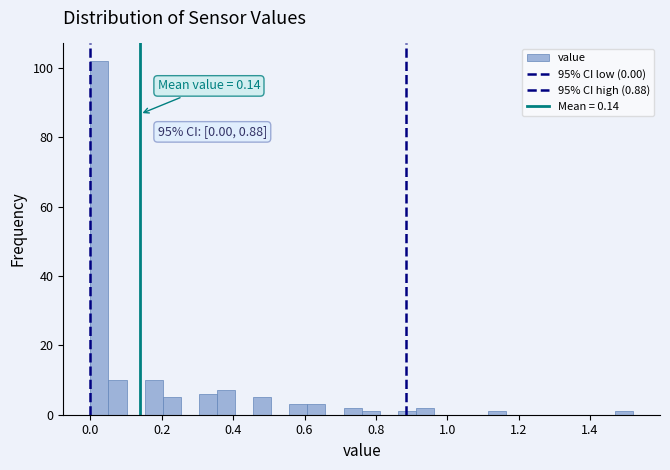

Around what value on the x-axis is the tallest bar? Give the approximate position of its centre, as read against the axis.

0.02